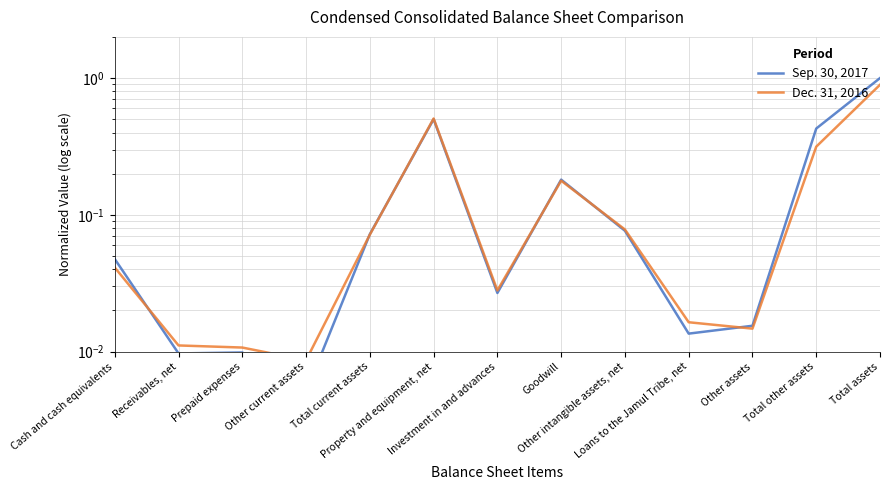

After their last crossing, which series has the higher values: Dec. 31, 2016 or Sep. 30, 2017?

Sep. 30, 2017